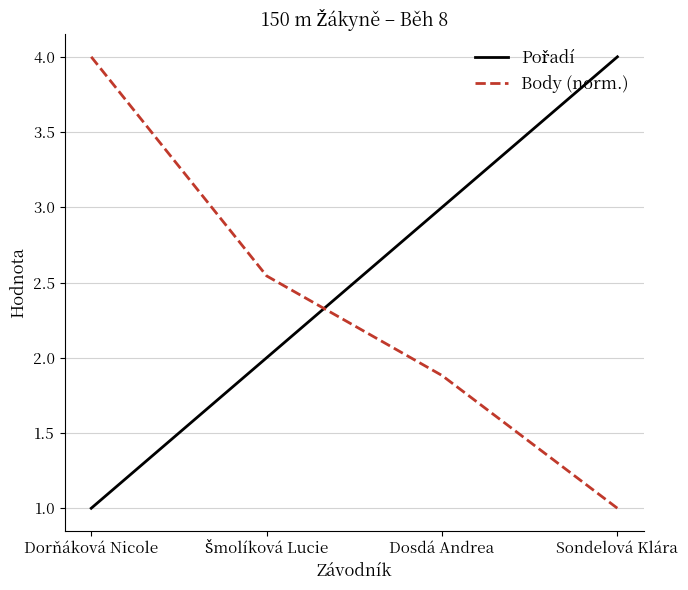

What position from the left is Dosdá Andrea?

3